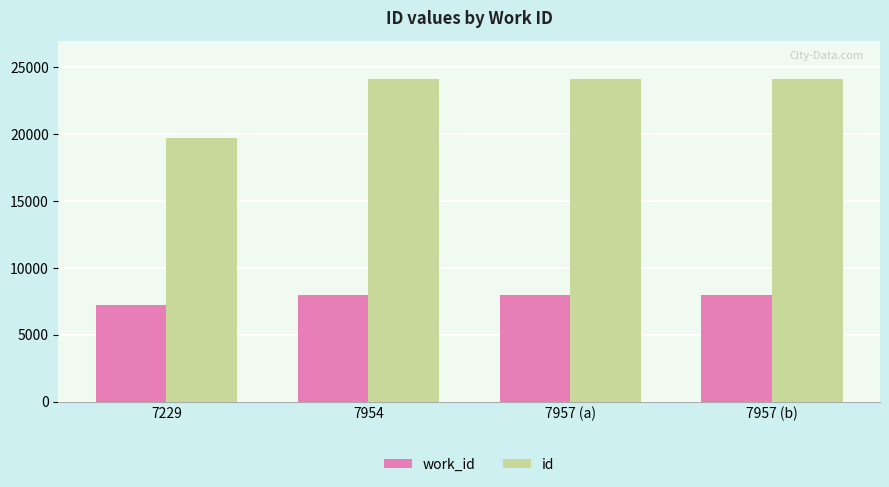

True or false: id has a value of 6588 at 7229.

False